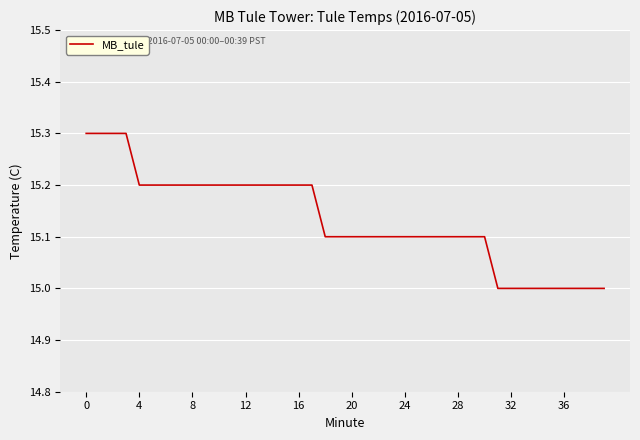

What is the smallest value displayed?

15.0